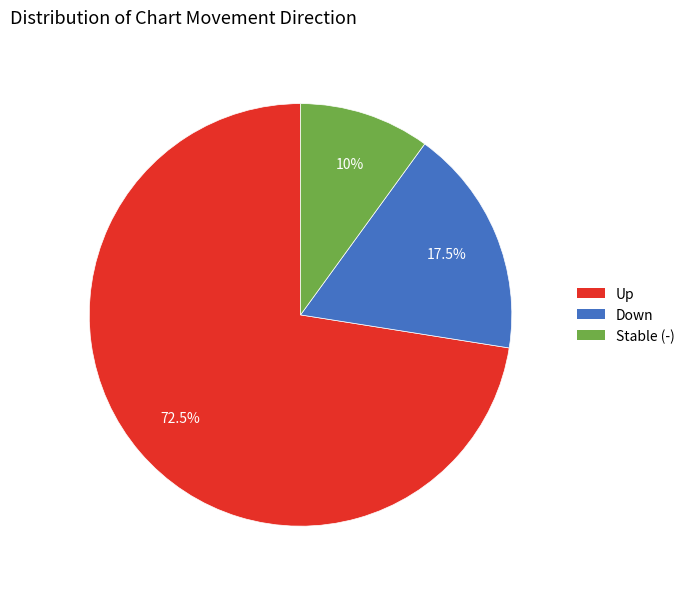

Is there a majority slice in this chart?

Yes